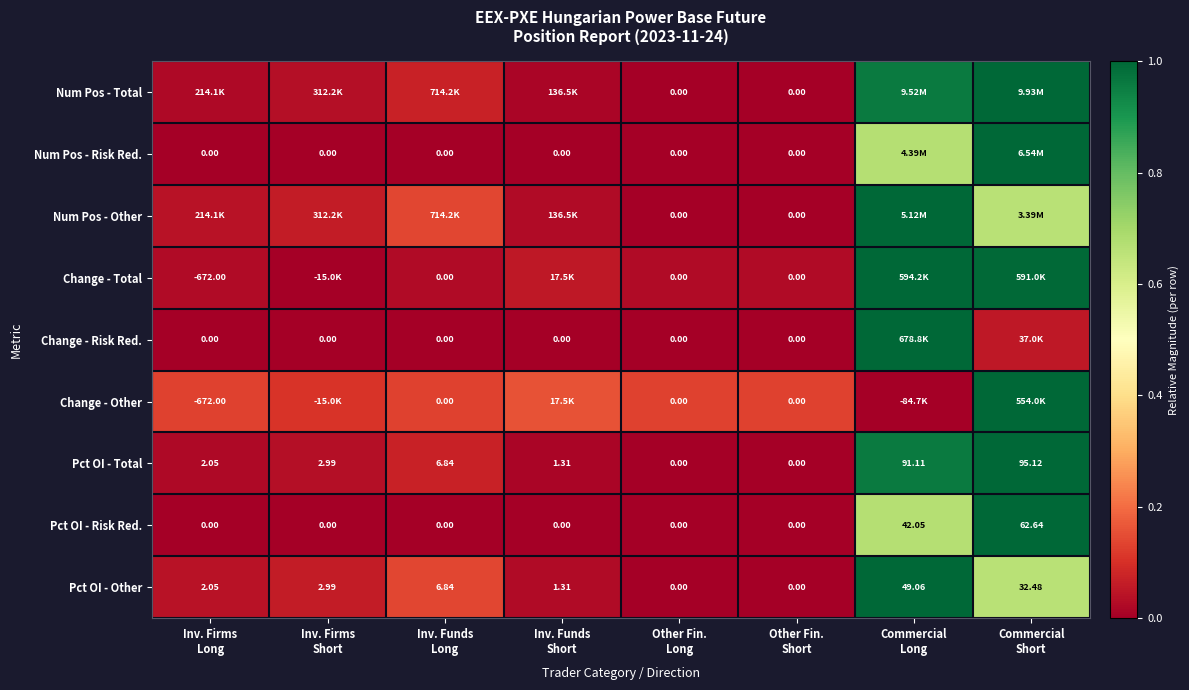

The Pct OI - Risk Red. series shows 0.0 at Inv. Firms Long. True or false?

True